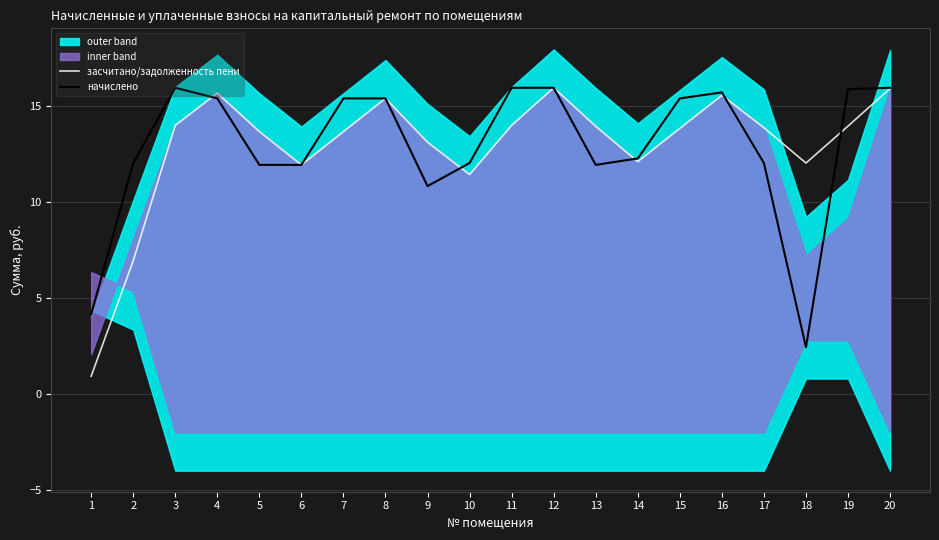

At how many categories does at least one series exceed 15?

10